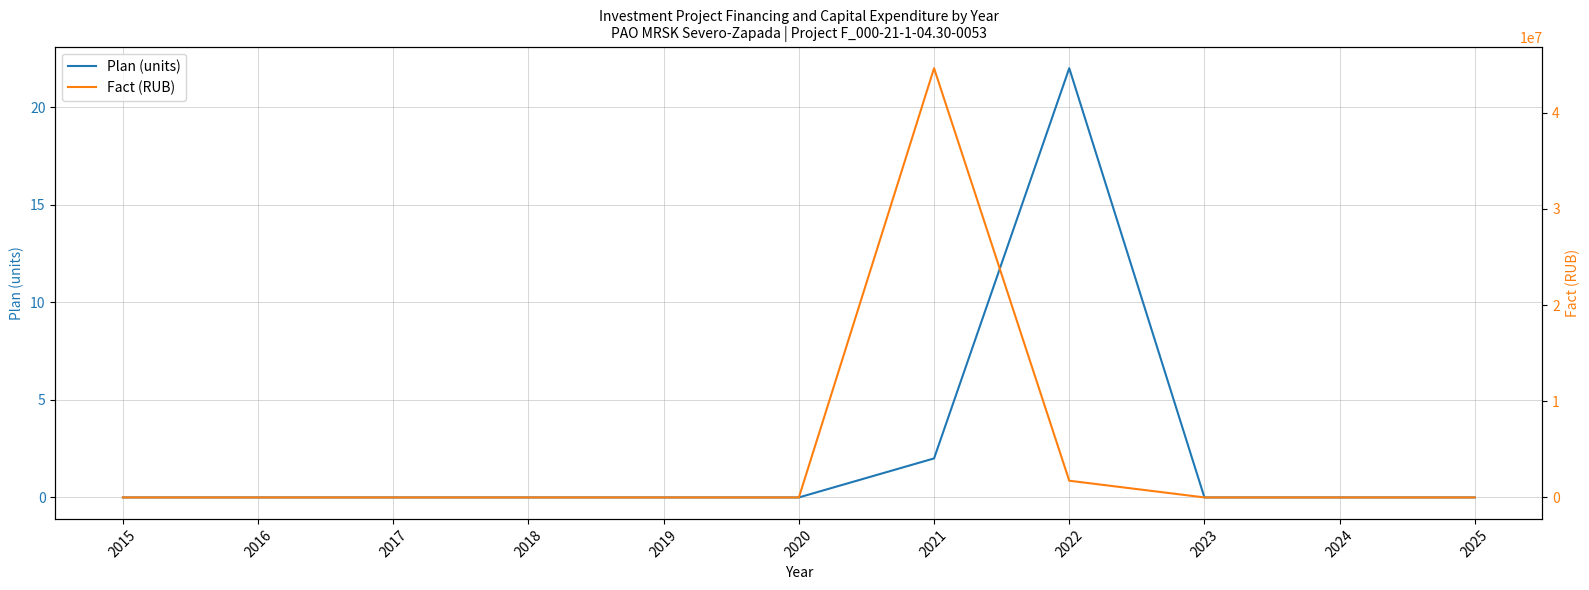

Which category has the lowest value in the Fact (RUB) series?

2015